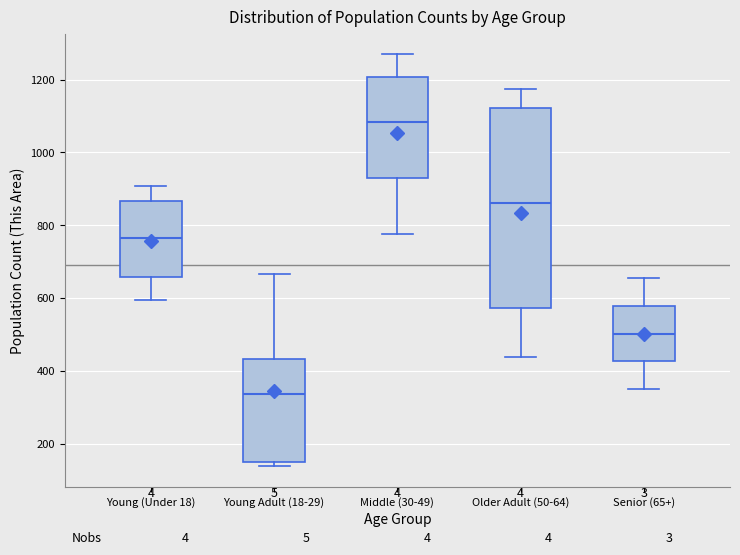

Reading left to right, transcribe this box plot: for each box, give where its median line is, the range the box spans, and where its two whiskers end, as read against the y-axis. The values are not printed on the chart, so give them approximately, as read against the axis.

Young (Under 18): median 760, box 660 to 860, whiskers 600 to 900
Young Adult (18-29): median 340, box 140 to 440, whiskers 140 (just below the box's lower edge) to 660
Middle (30-49): median 1080, box 920 to 1200, whiskers 780 to 1260
Older Adult (50-64): median 860, box 580 to 1120, whiskers 440 to 1180
Senior (65+): median 500, box 420 to 580, whiskers 360 to 660